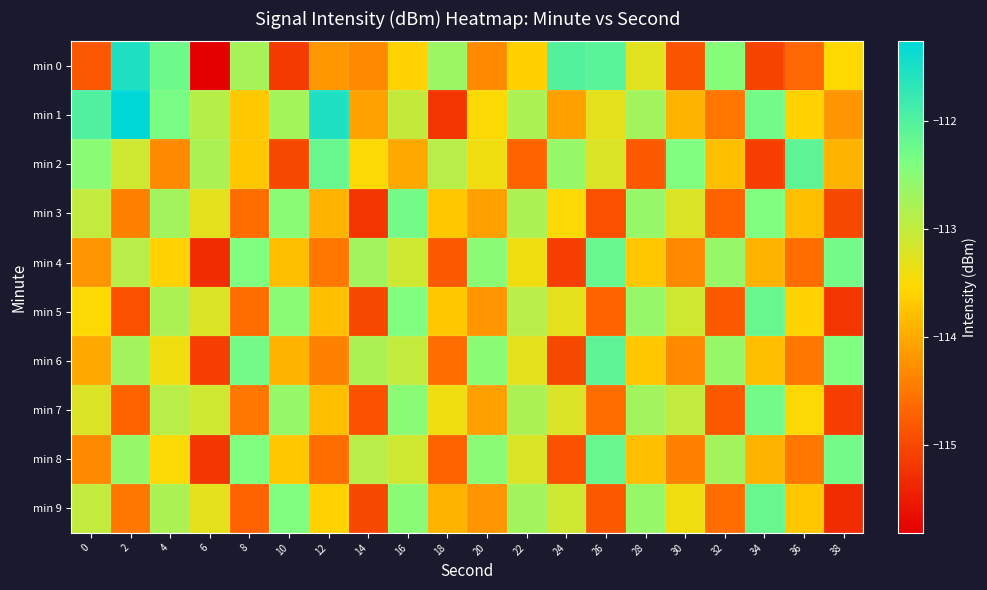

Count the number of data series in this chart.

10